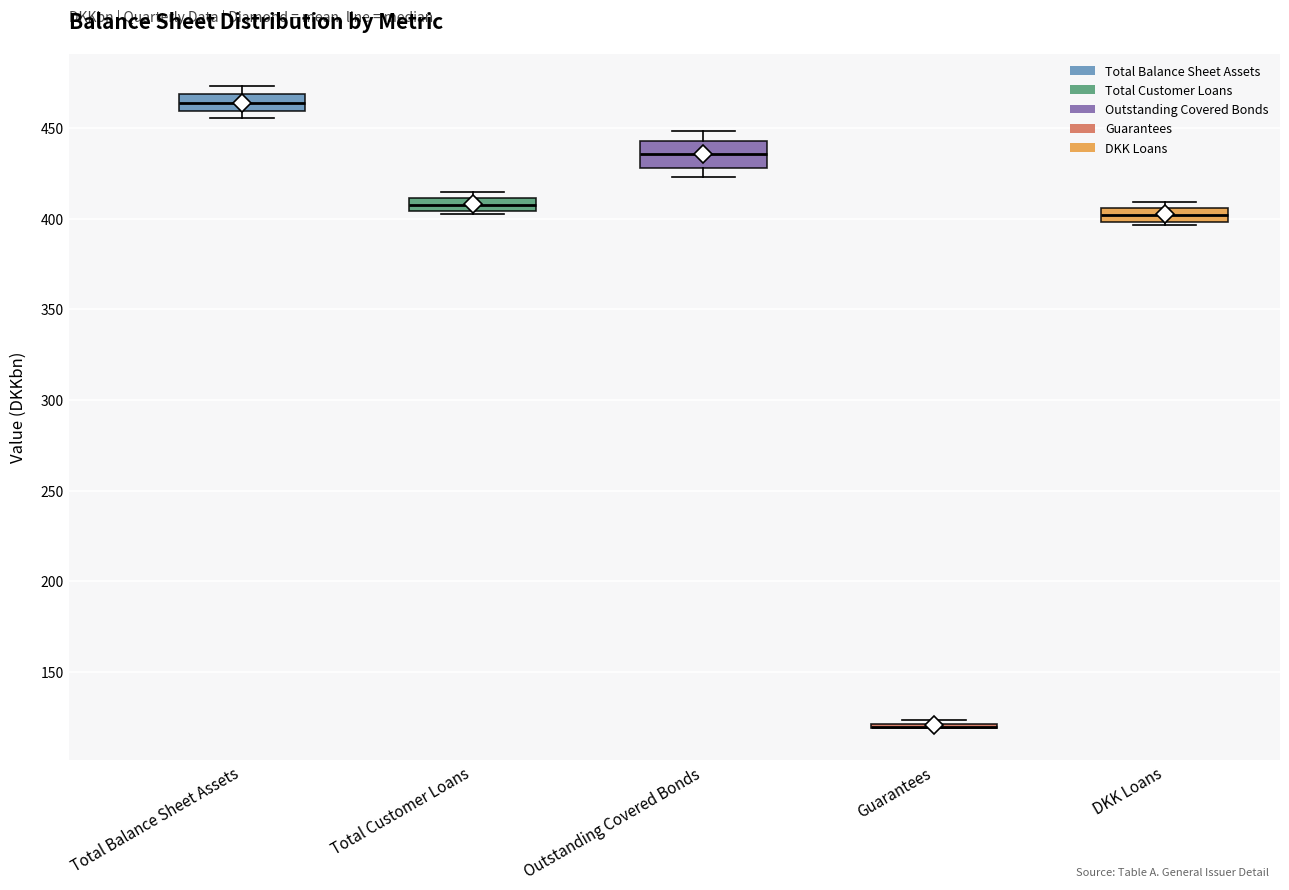

Comparing the boxes themselves (not the whiskers), which one is the tallest?

Outstanding Covered Bonds